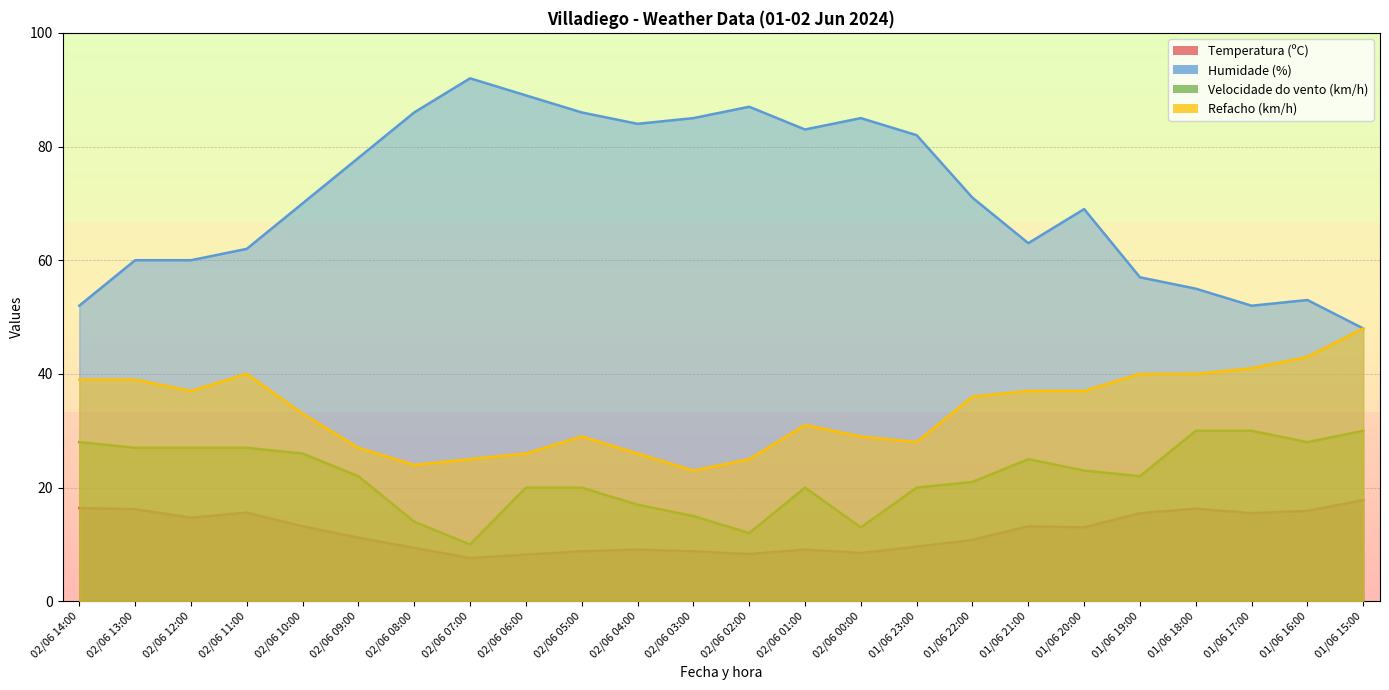

Count the number of data series in this chart.

4